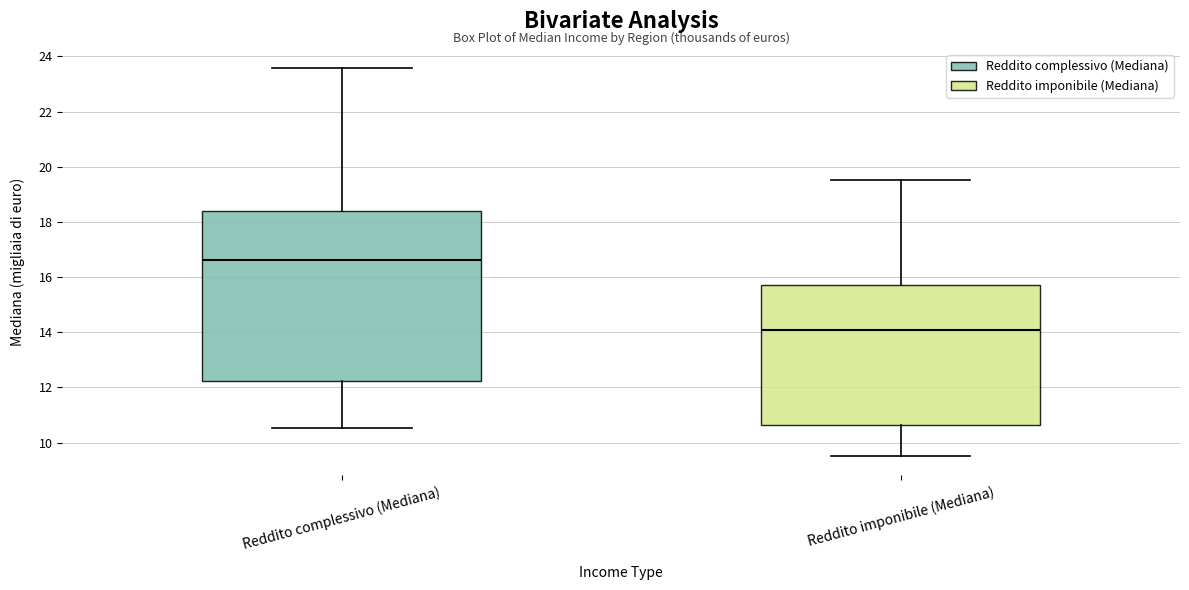

Reading left to right, transcribe this box plot: for each box, give where its median line is, the range the box spans, and where its two whiskers end, as read against the y-axis. The values are not printed on the chart, so give them approximately, as read against the axis.

Reddito complessivo (Mediana): median 16.6, box 12.2 to 18.4, whiskers 10.6 to 23.6
Reddito imponibile (Mediana): median 14.0, box 10.6 to 15.8, whiskers 9.6 to 19.6